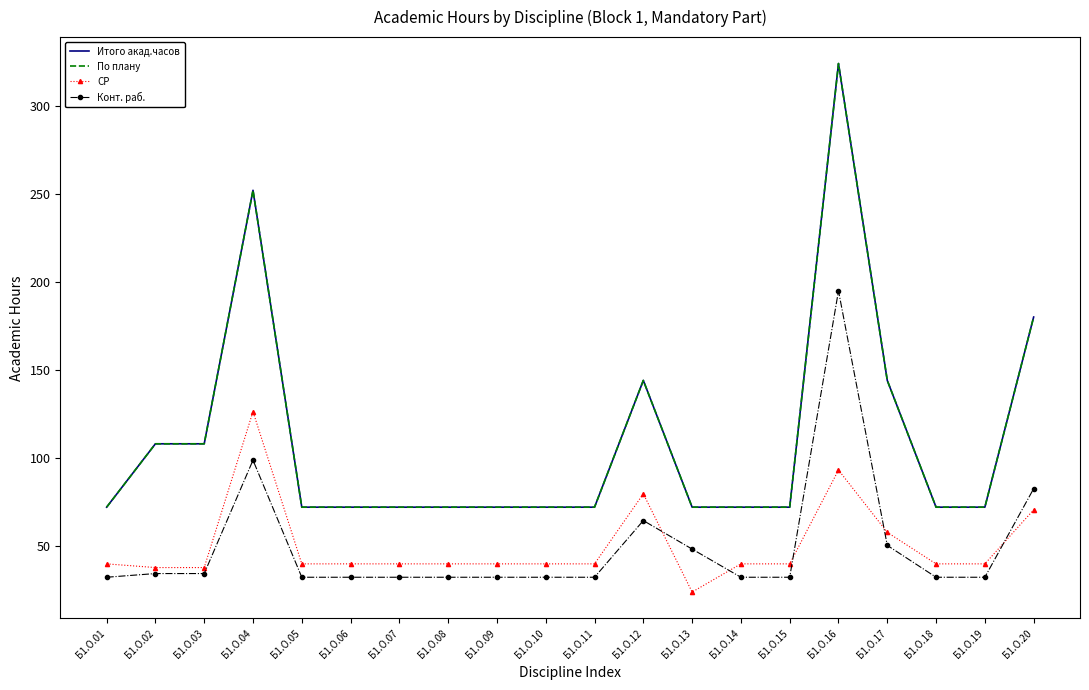

What is the maximum value for По плану?

324.0